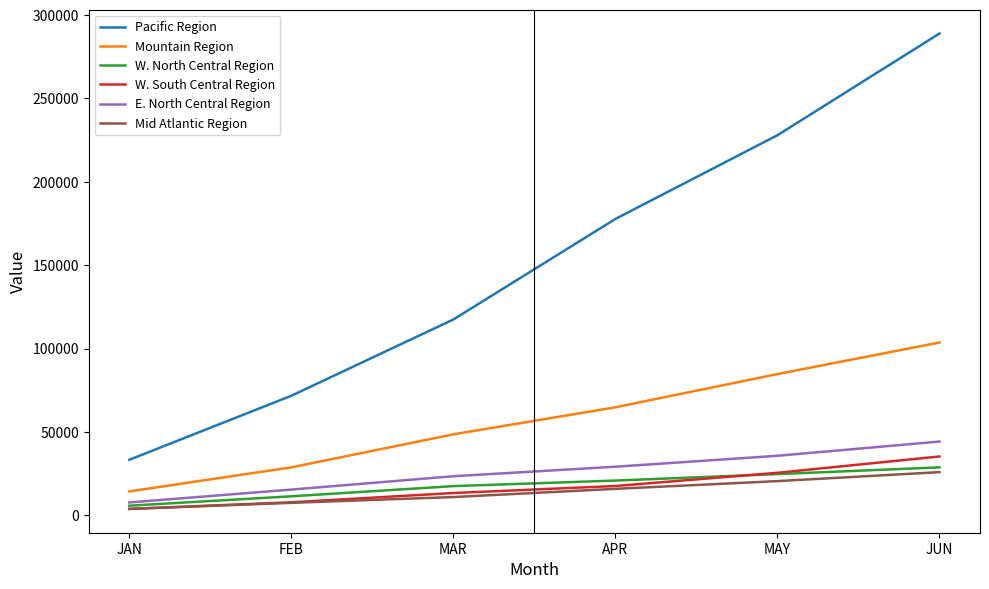

What is the difference between the W. North Central Region values at MAR and MAY?

7216.9